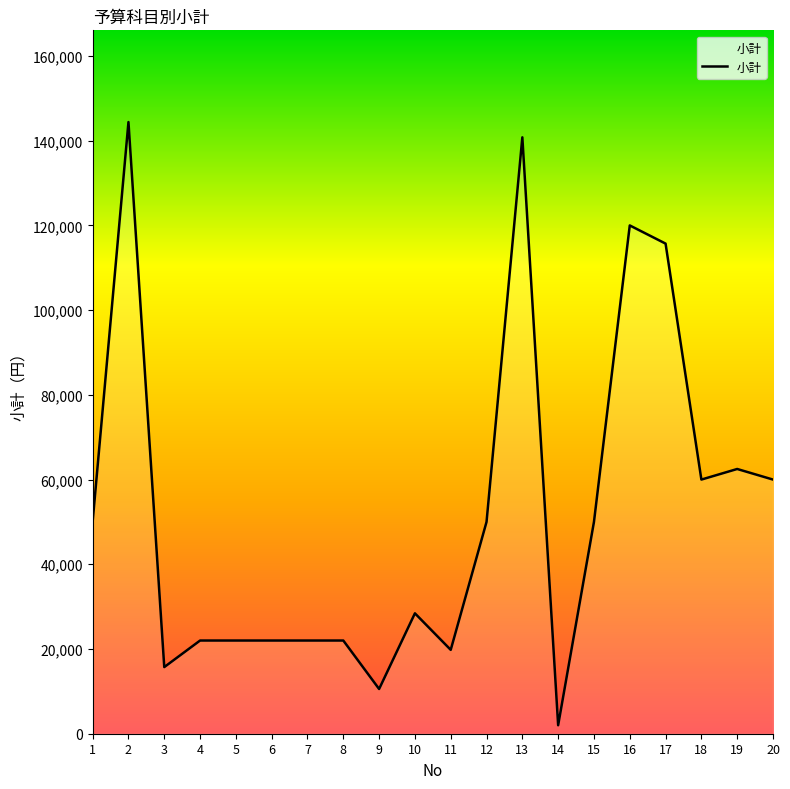

What is the maximum value shown in the chart?

144400